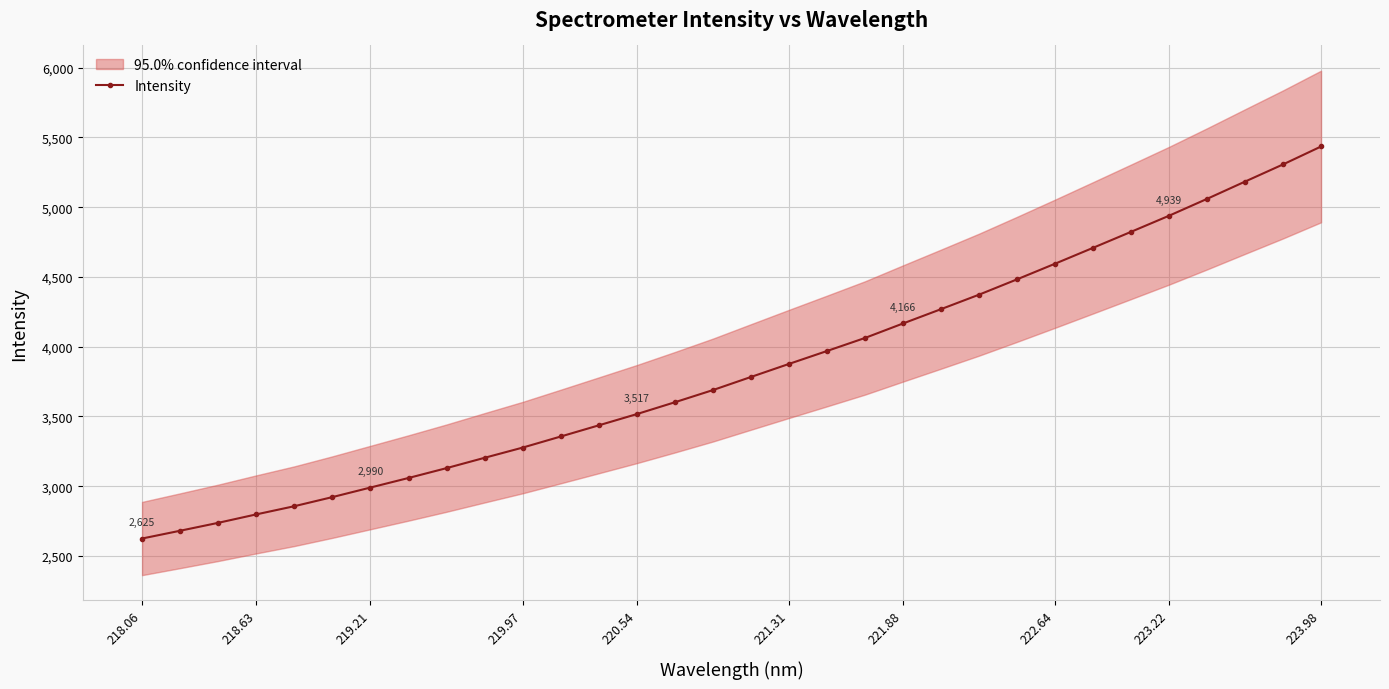

Is this an area chart (filled region under the line)?

No